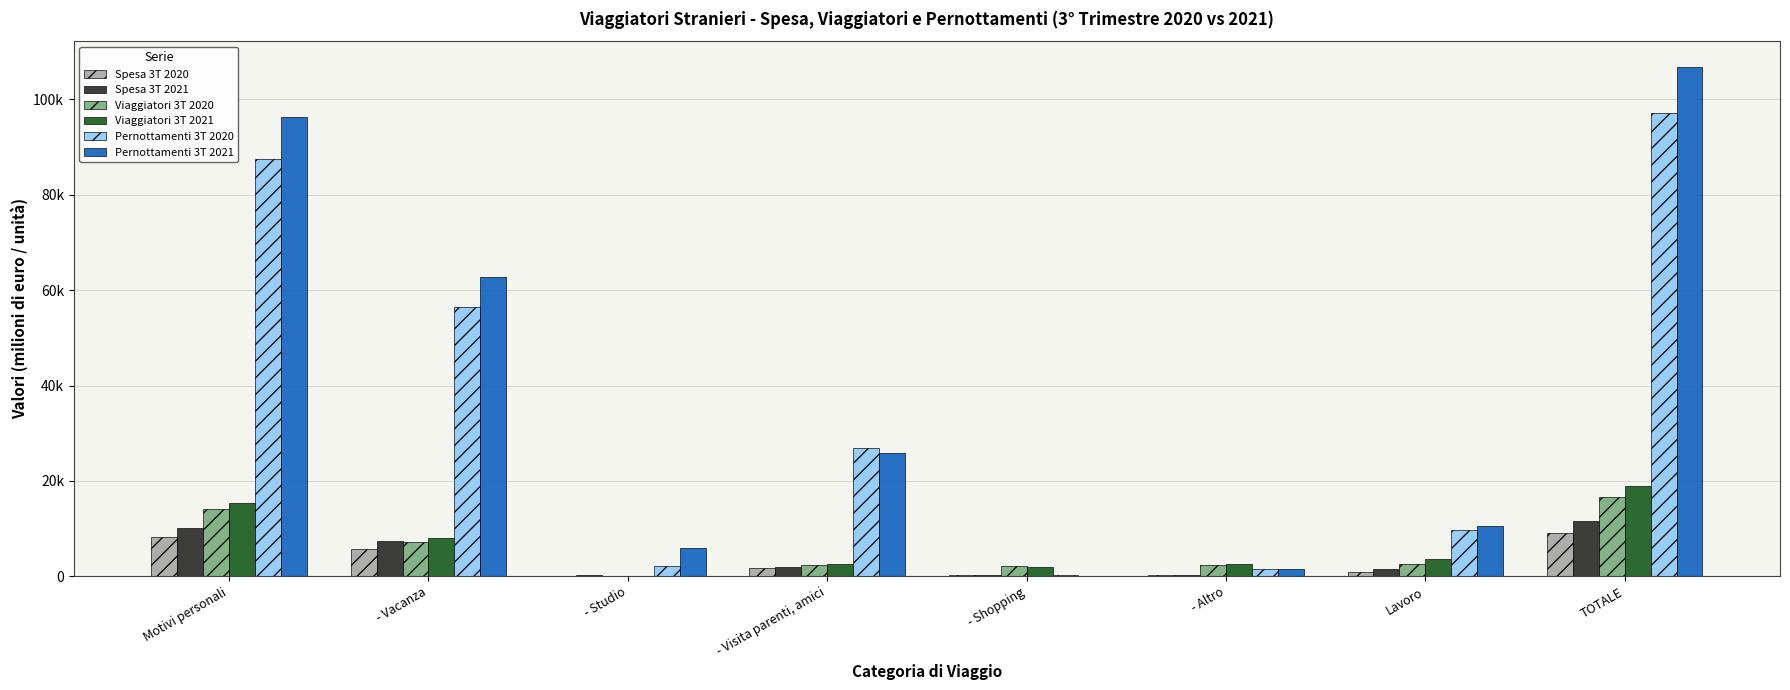

Are the bars grouped side by side (vs. stacked)?

Yes